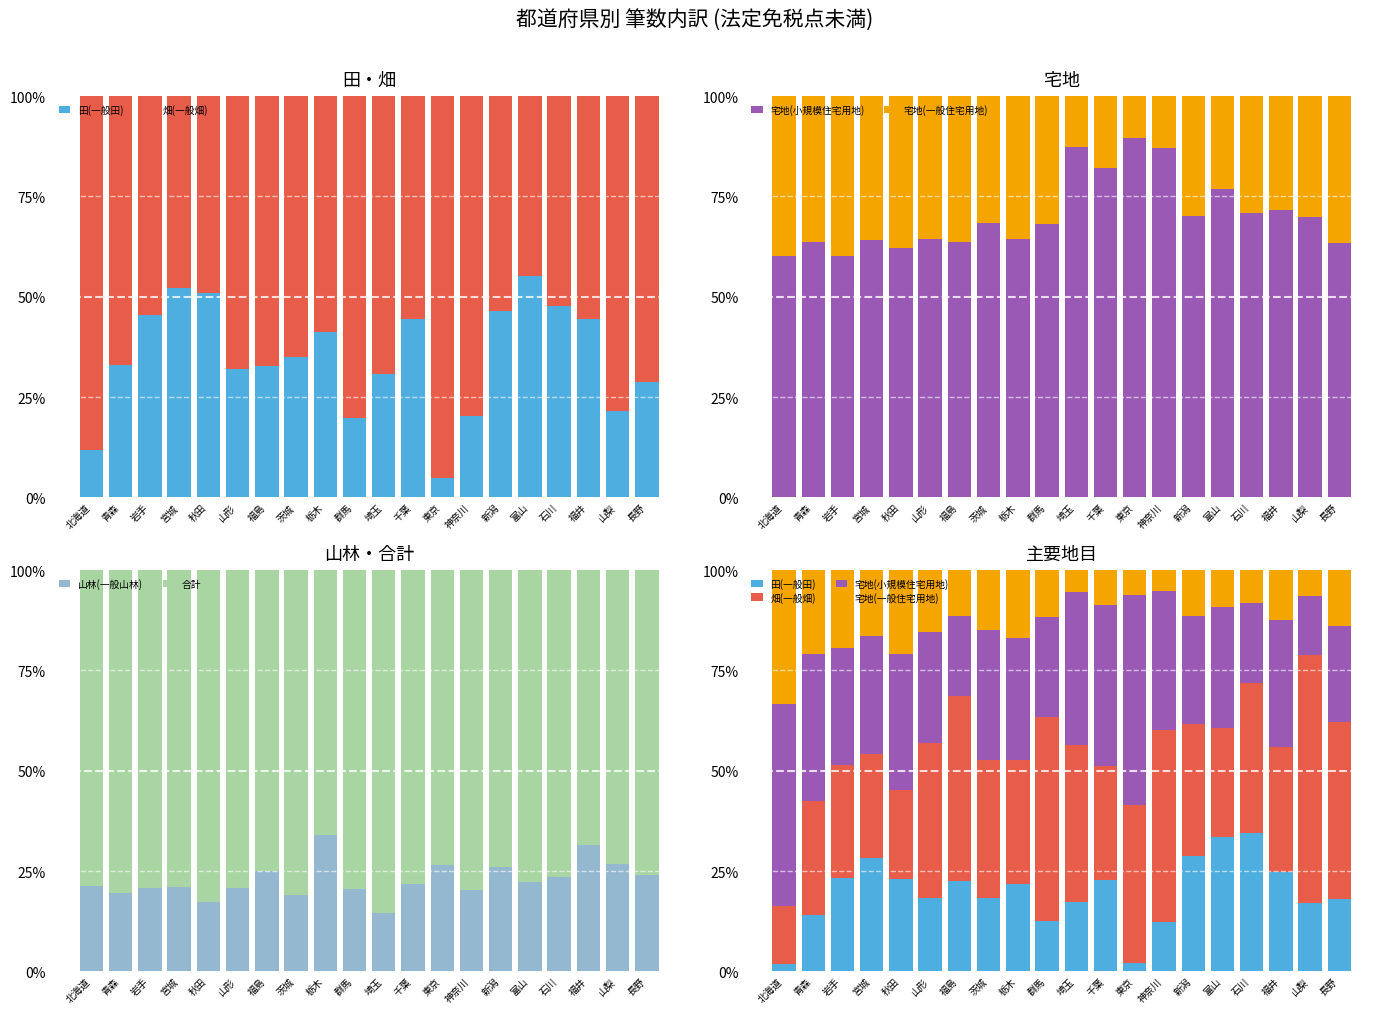

What is the difference between the 畑(一般畑) values at 福井 and 宮城?

5.1